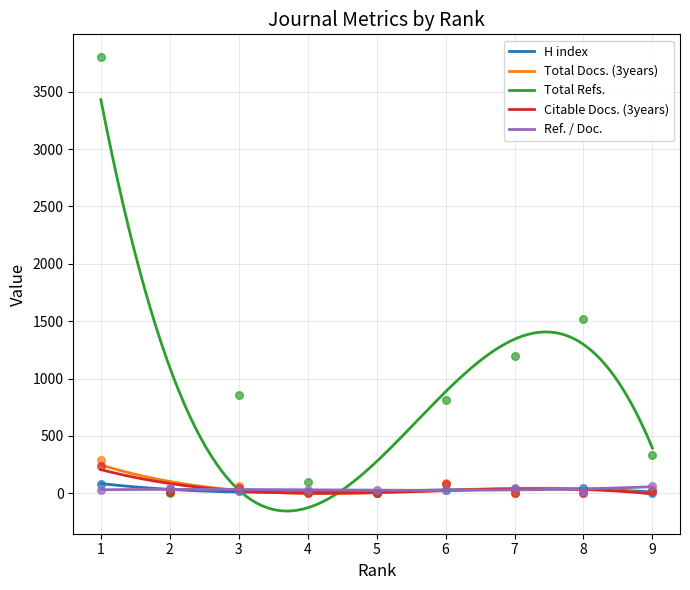

Which series has the widest spread of Y values?

Total Refs.